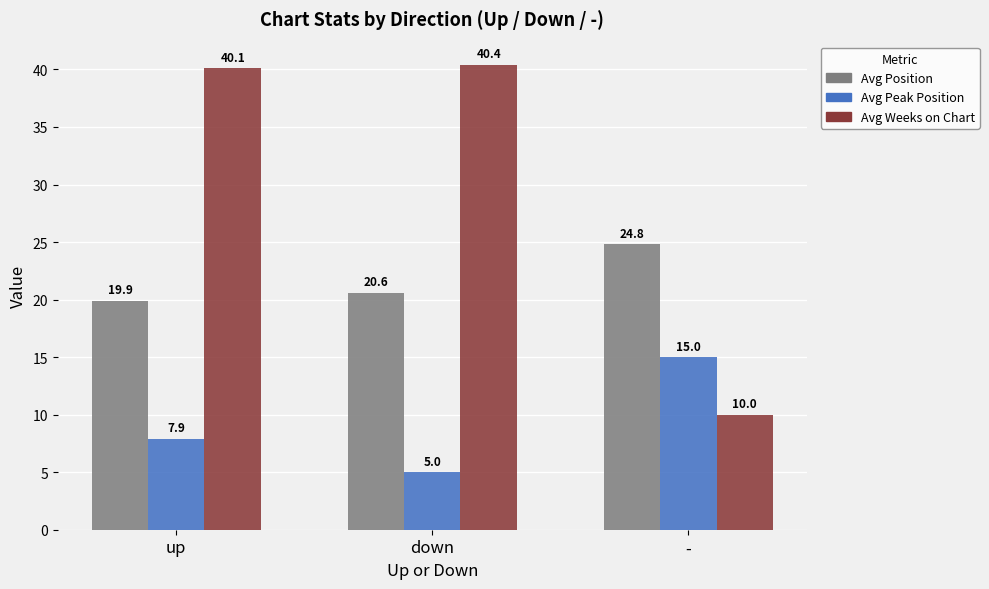

At -, list the series in order from smallest to largest.

Avg Weeks on Chart, Avg Peak Position, Avg Position